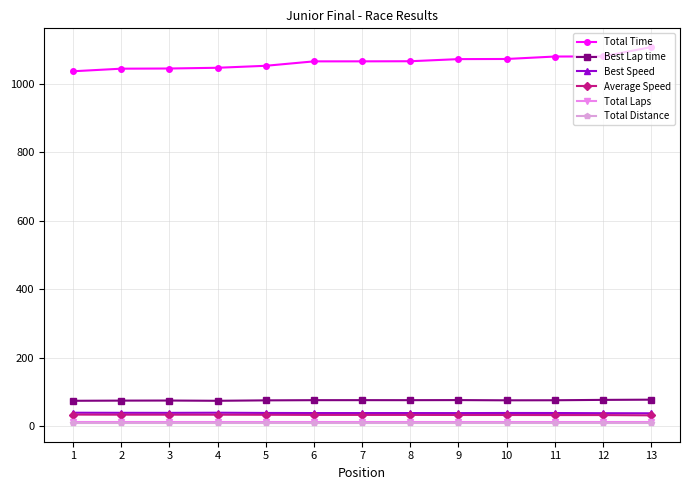

True or false: Total Time and Total Distance intersect in this chart.

False